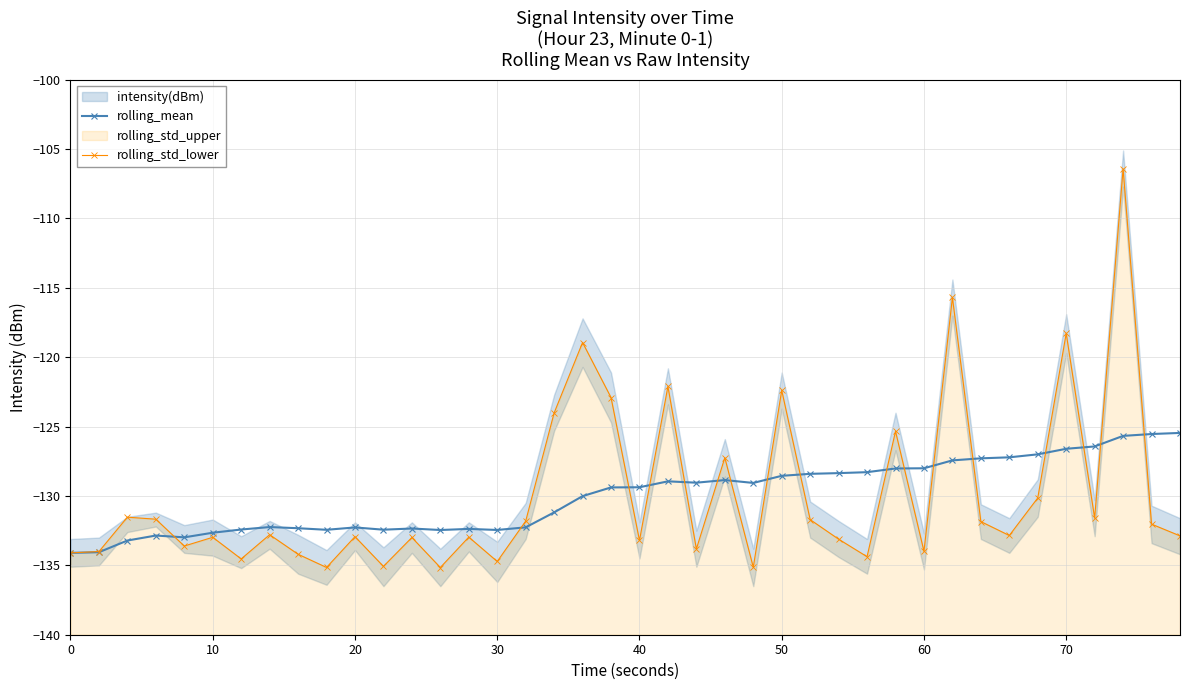

What is the difference between the second highest and minimum values in the rolling_std_lower series?

19.5